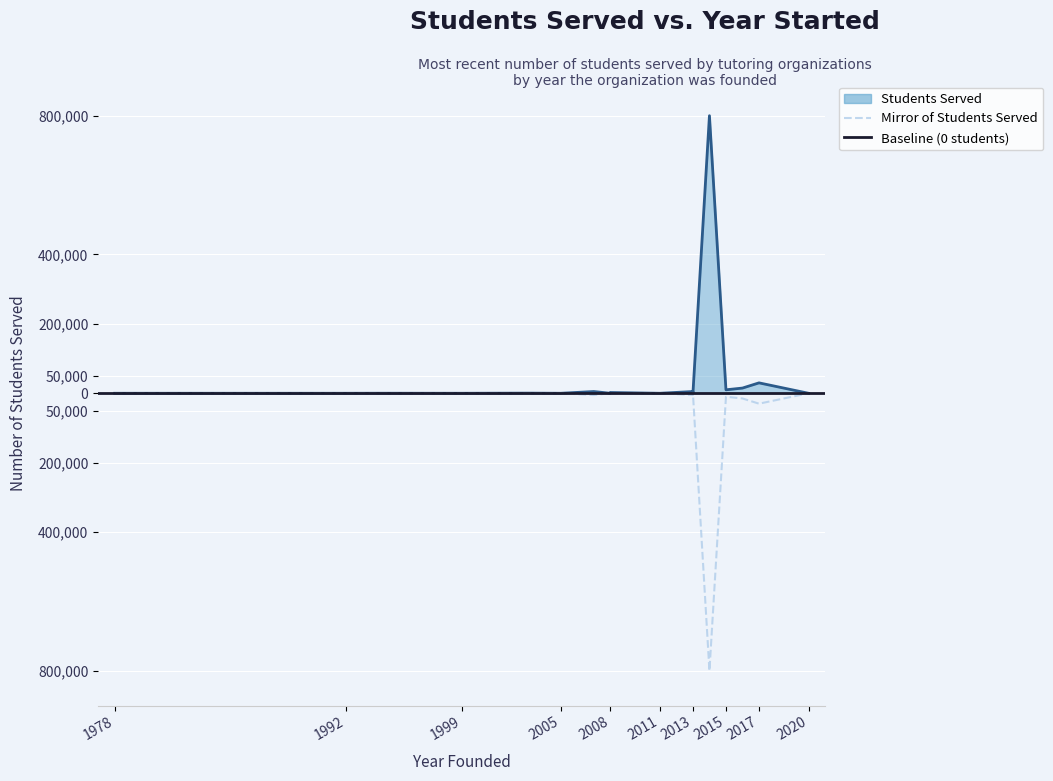

The Mirror (negative) series shows -161 at 1994. True or false?

False